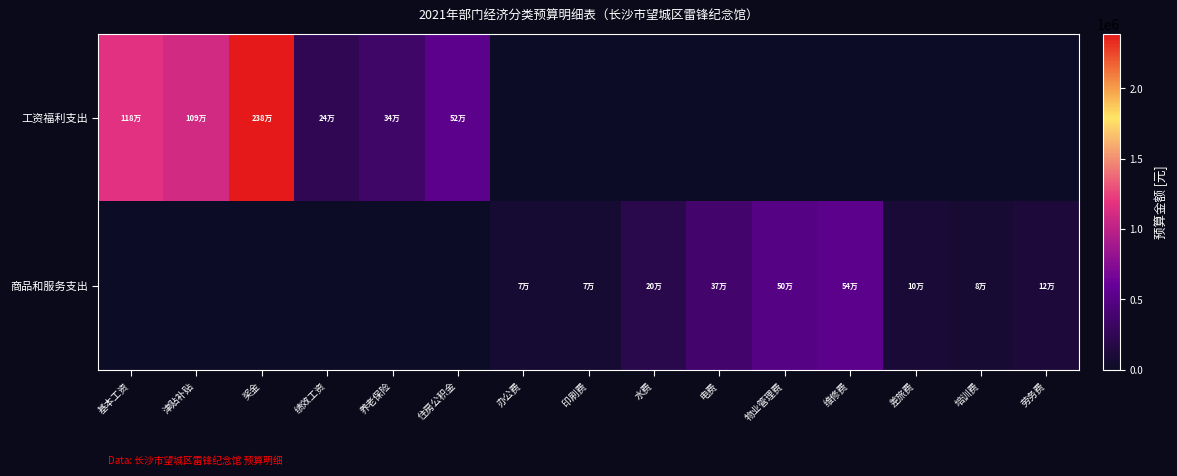

At how many categories does at least one series exceed 324354?

8